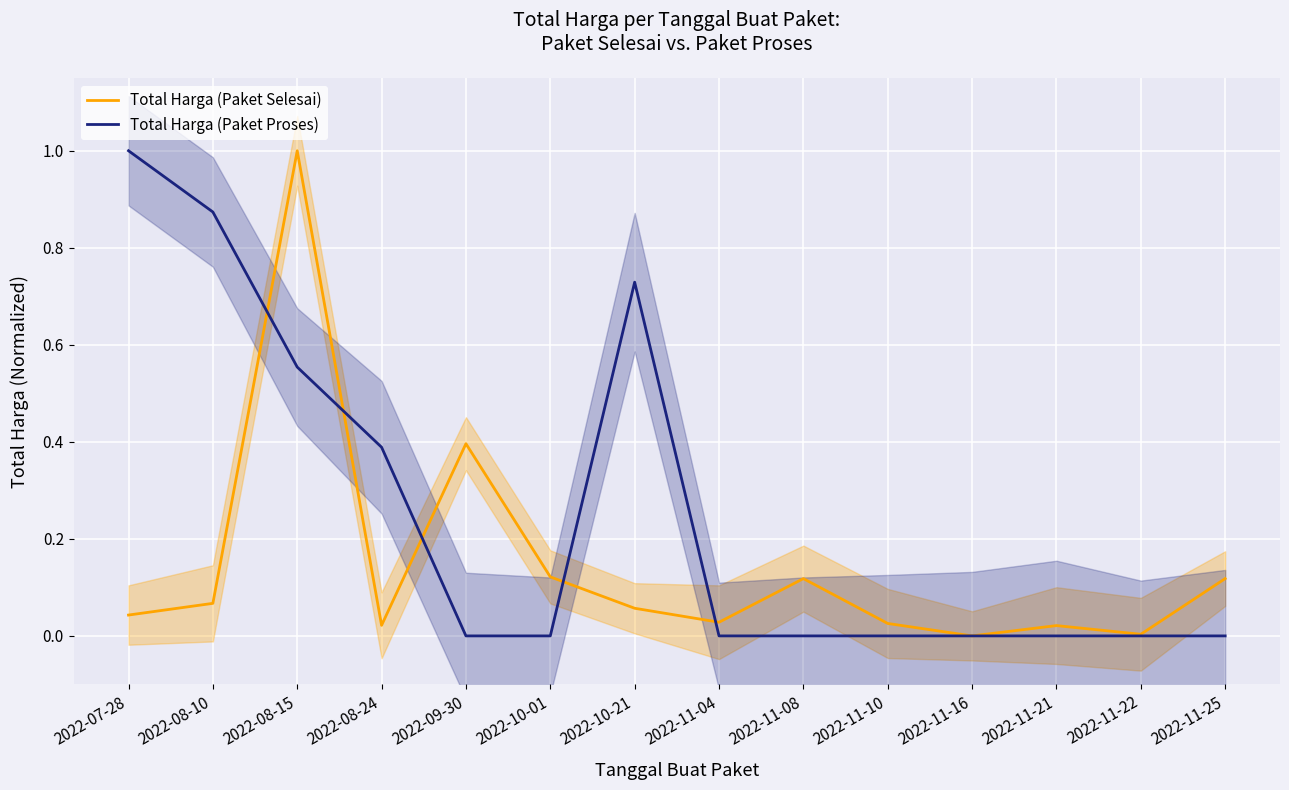

What is the label of the 9th point from the right?

2022-10-01